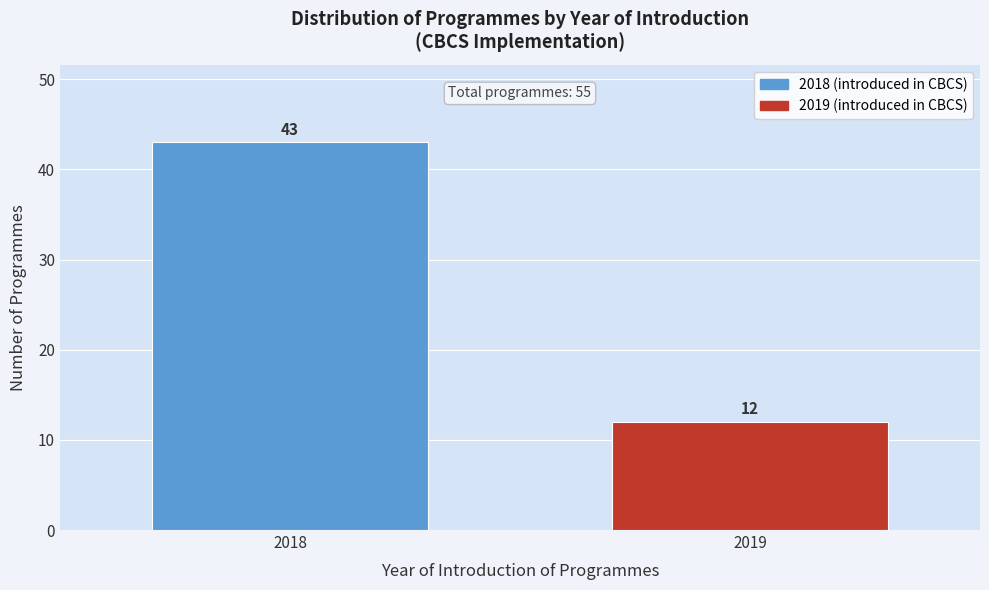

Reading left to right, transcribe all the data shown in this chart.

43	12